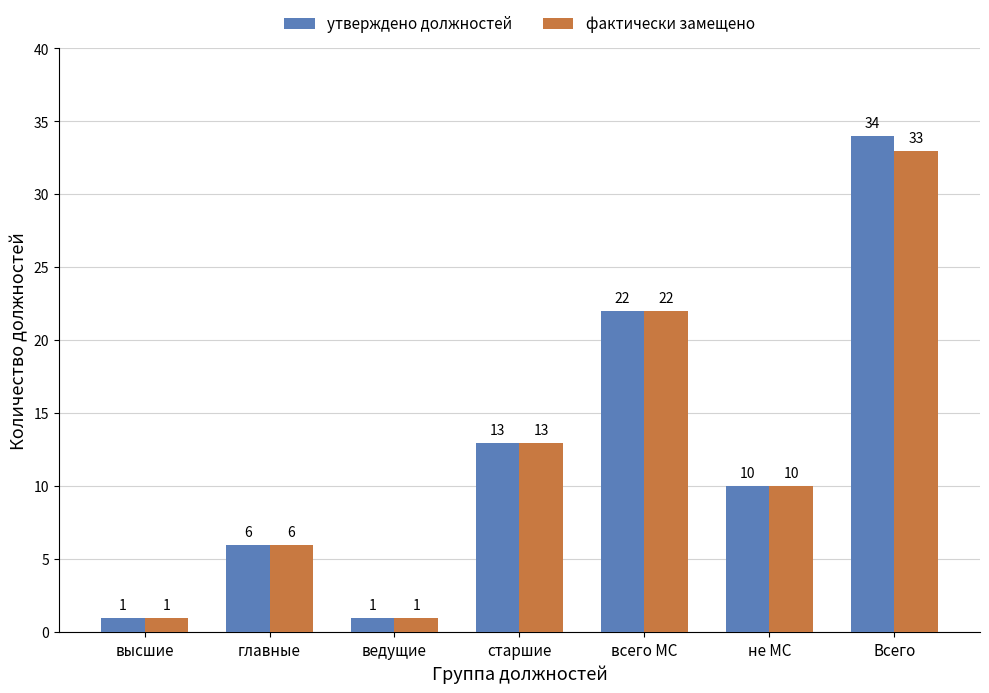

Does the chart contain any negative values?

No